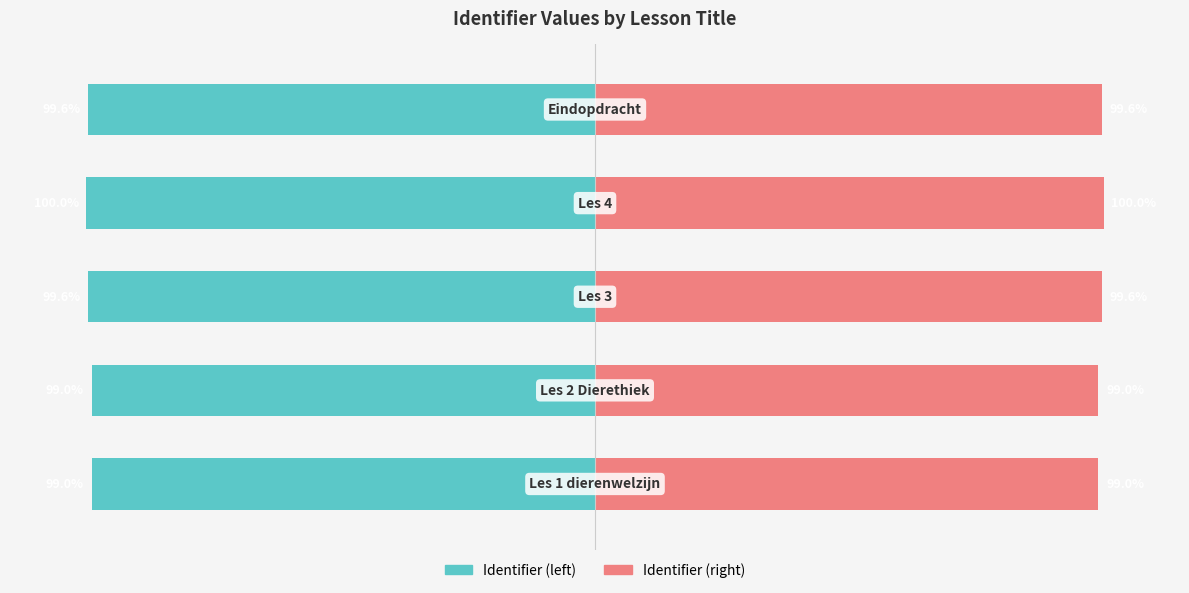

Reading left to right, transcribe all the data shown in this chart.

Identifier (left): 0=-99.0	1=-99.0	2=-99.6	3=-100.0	4=-99.6
Identifier (right): 0=99.0	1=99.0	2=99.6	3=100.0	4=99.6